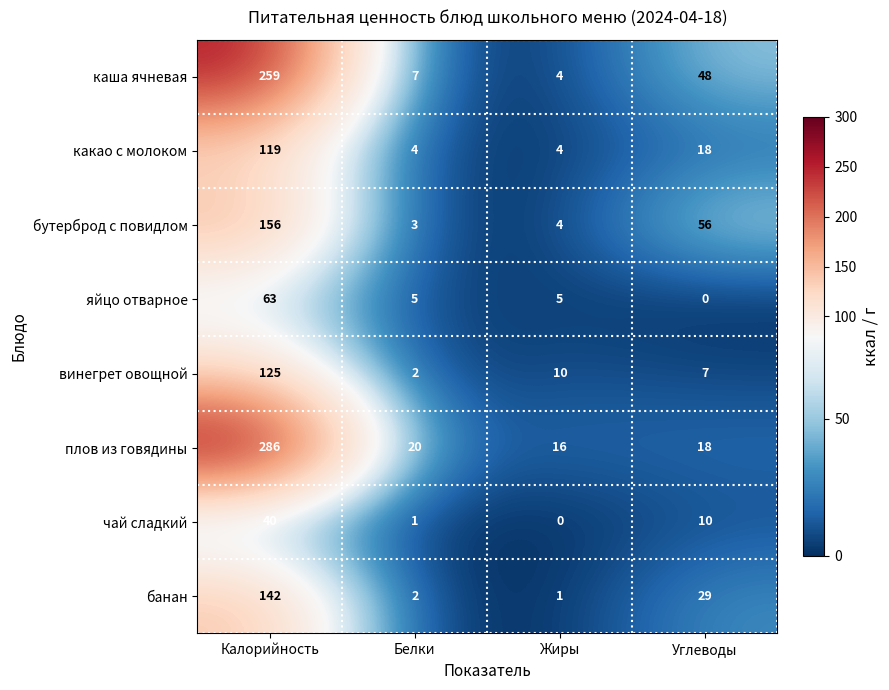

Is it true that каша ячневая equals 452 at Калорийность?

False